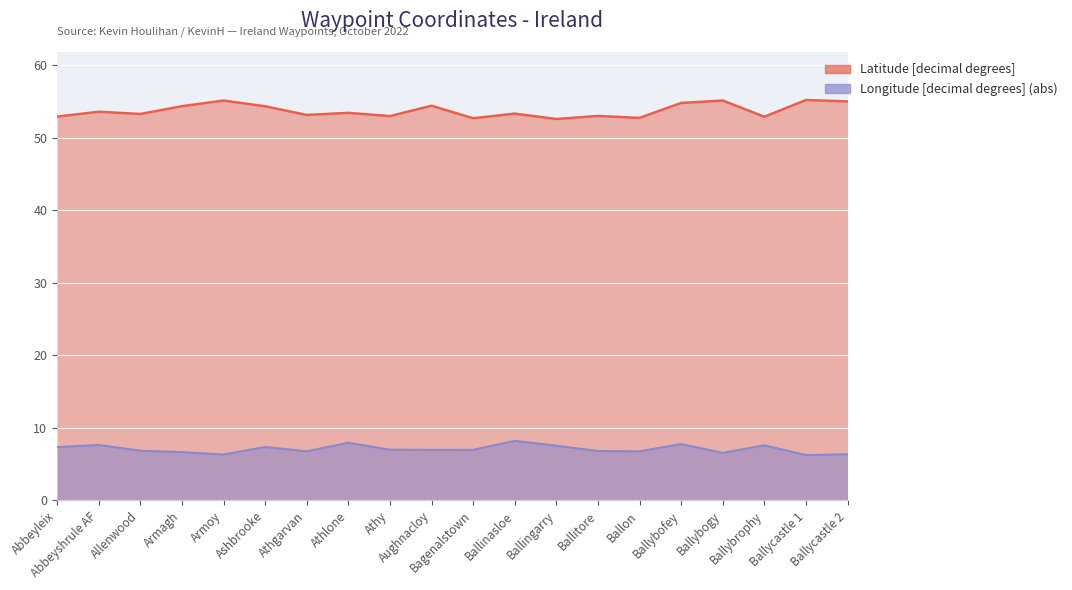

Which category has the lowest value across all series?

Ballycastle 1